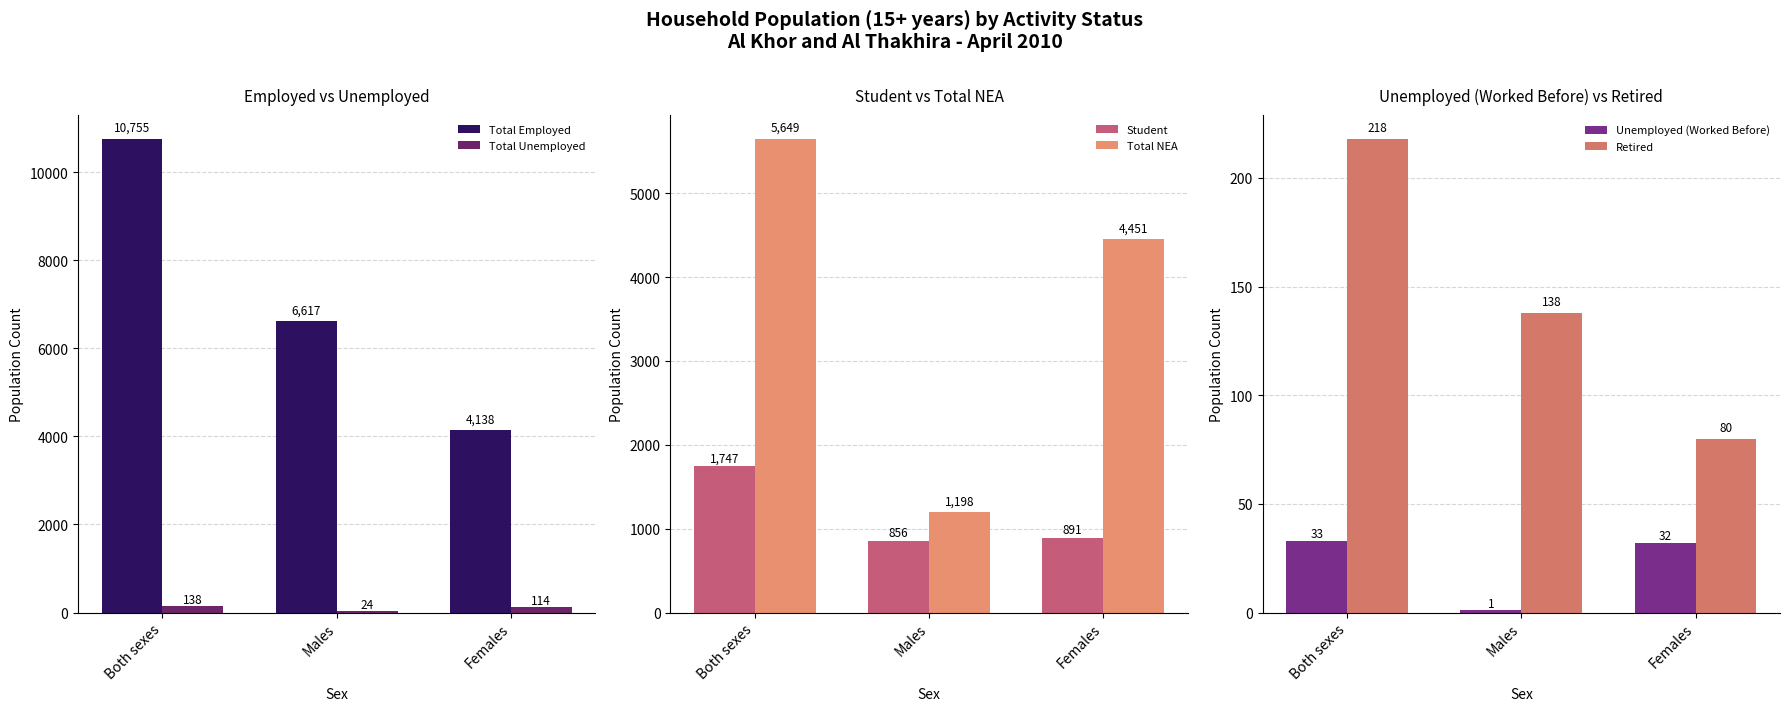

The Total NEA series shows 8997 at Both sexes. True or false?

False